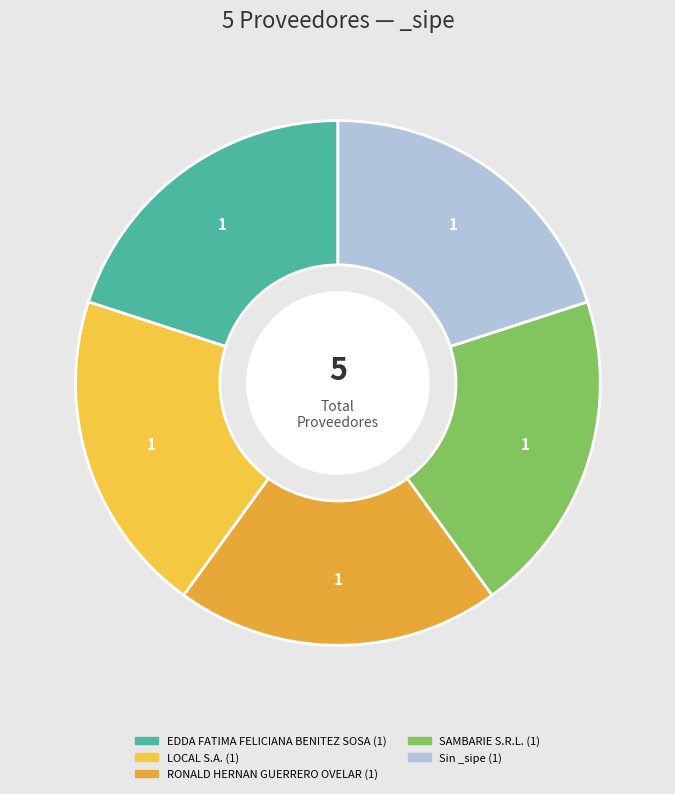

Does any single category account for the majority?

No